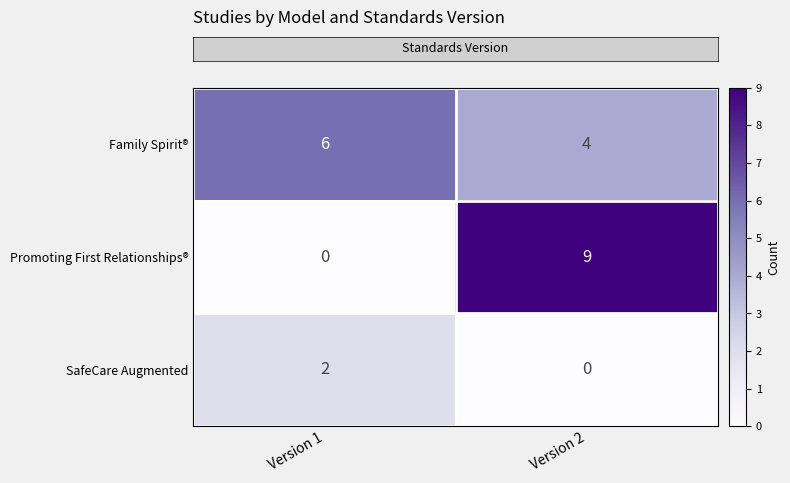

Which series has the largest range (max minus min)?

Promoting First Relationships®